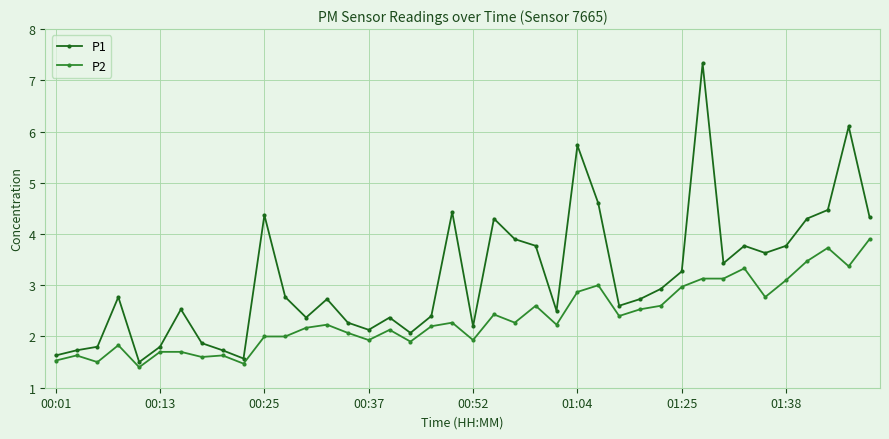

List the series in order of their peak value, lowest first.

P2, P1